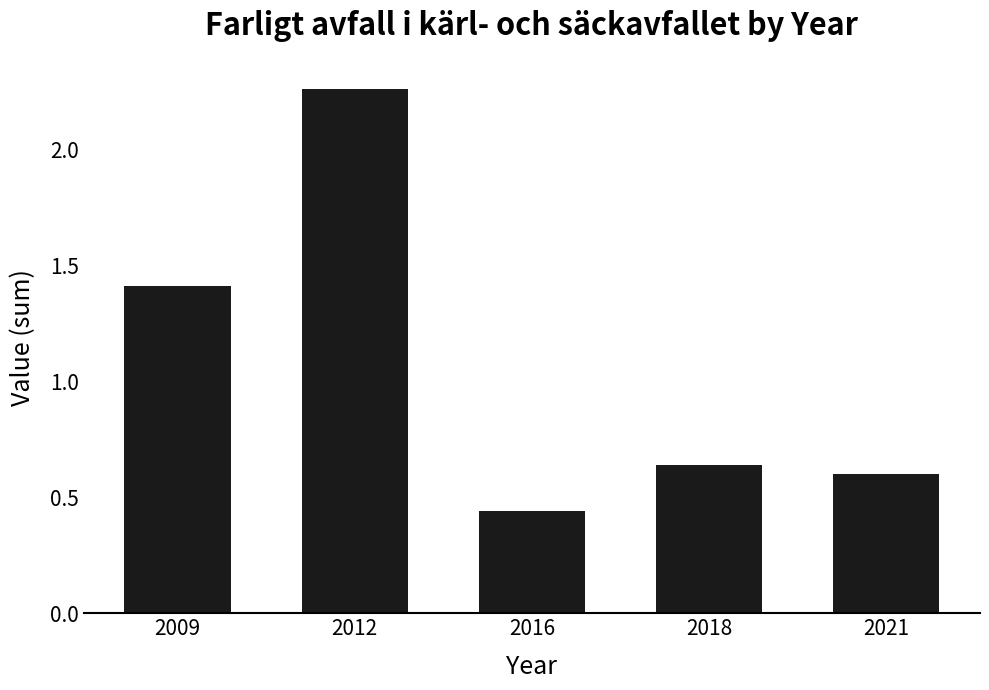

Which category has the highest value across all series?

2012